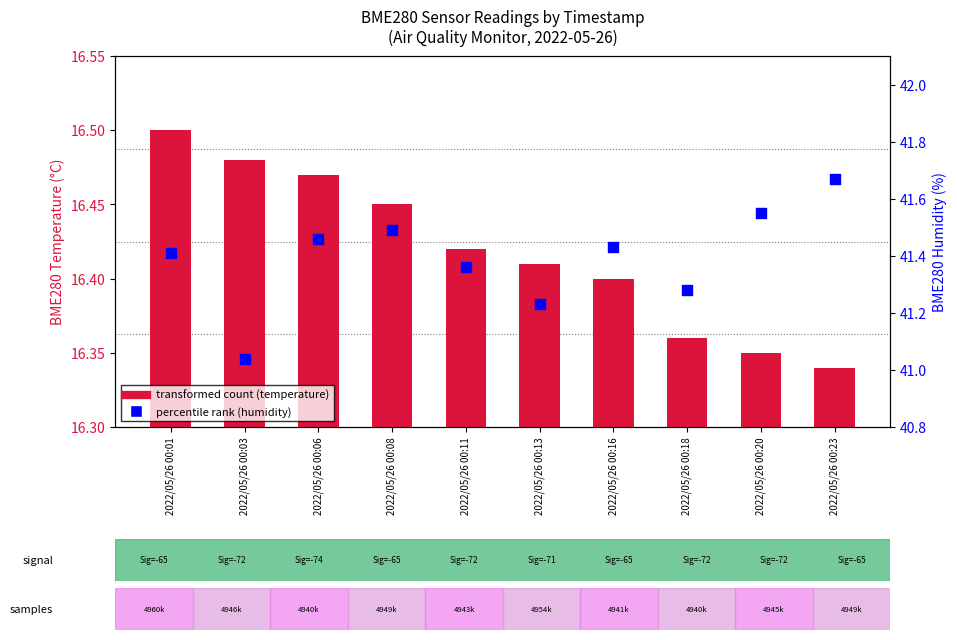

Is the value of transformed count at 2022/05/26 00:23 greater than the value of percentile rank within the sample at 2022/05/26 00:23?

No